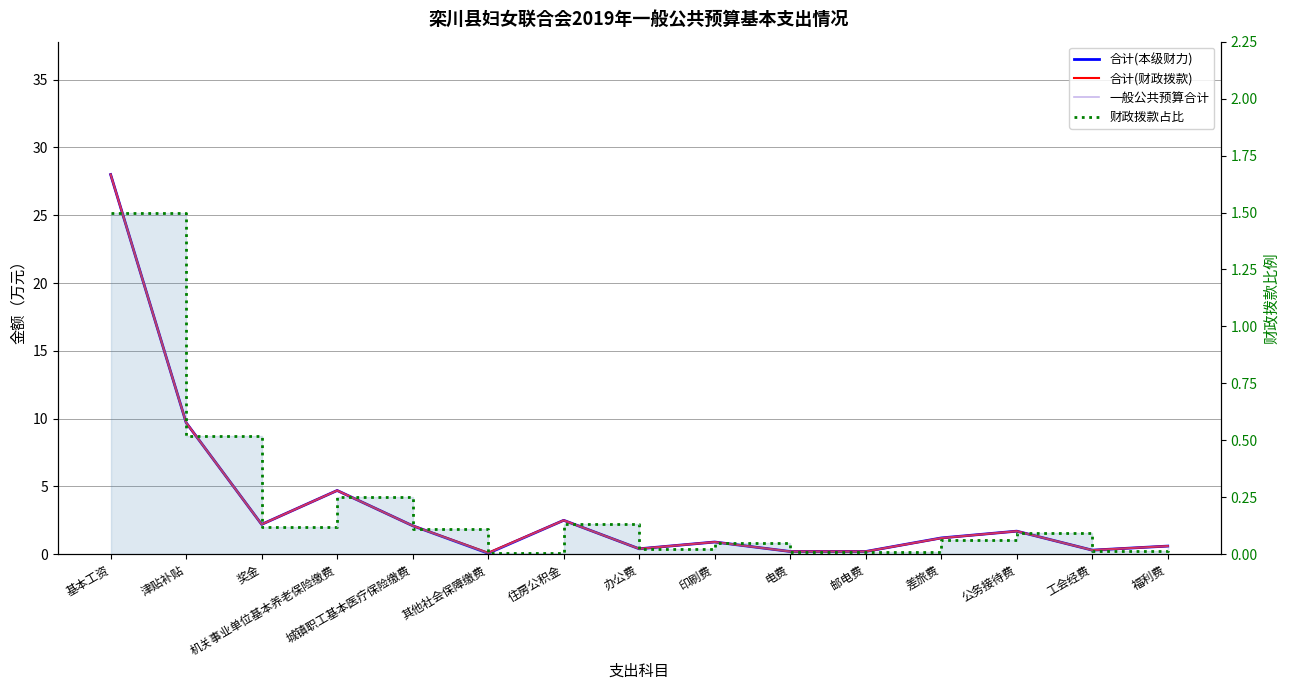

Where is 合计(本级财力) nearest to the value 14?

津贴补贴